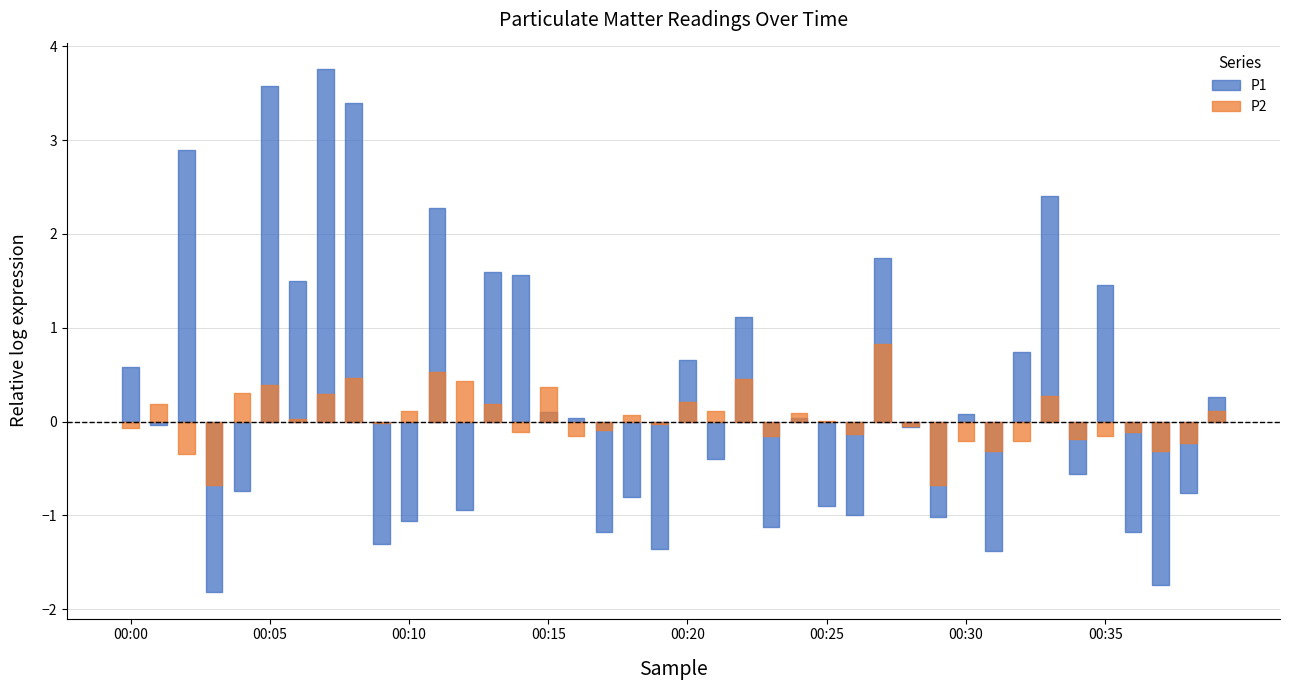

True or false: P2 and P1 cross at least once.

False